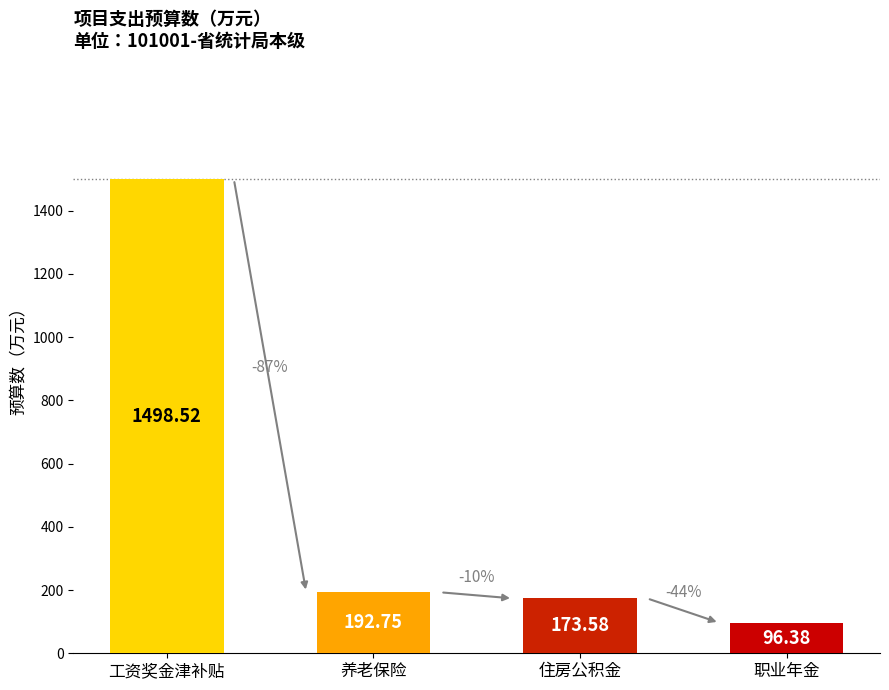

Where does the data first go above 192?

工资奖金津补贴